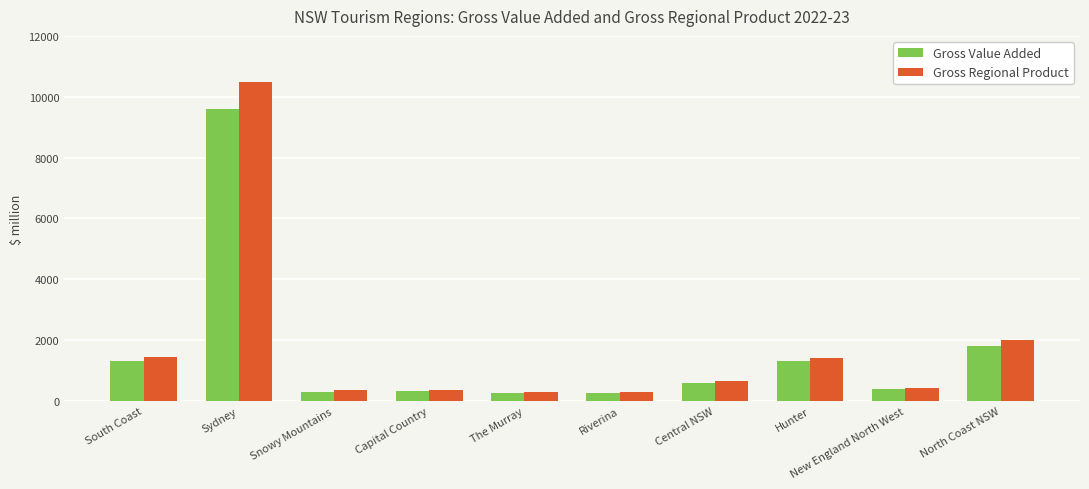

The Gross Value Added series shows 1304.6 at Hunter. True or false?

True